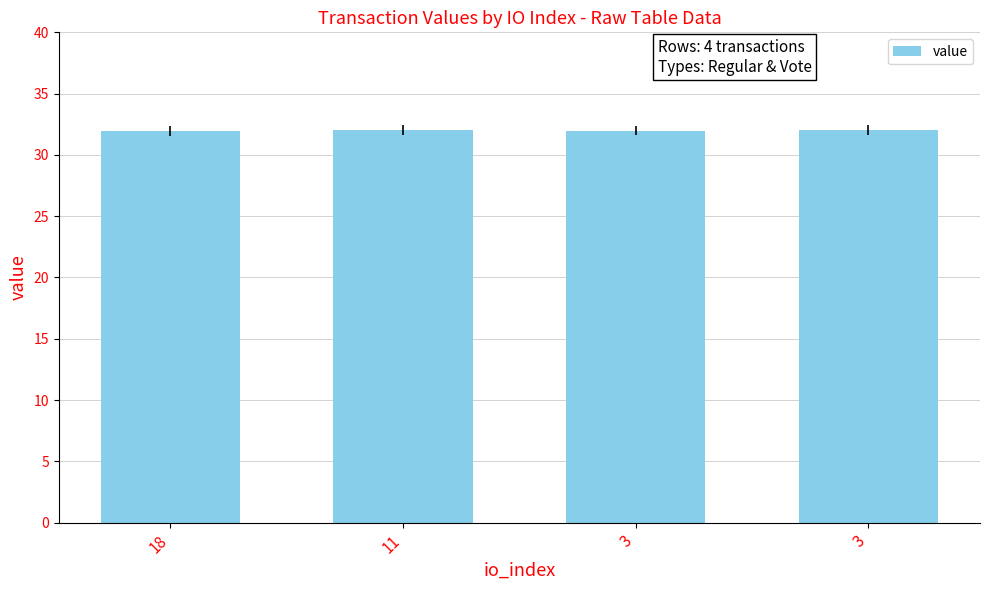

Reading left to right, what are all the values shown in this chart?

32.0	32.0	32.0	32.0